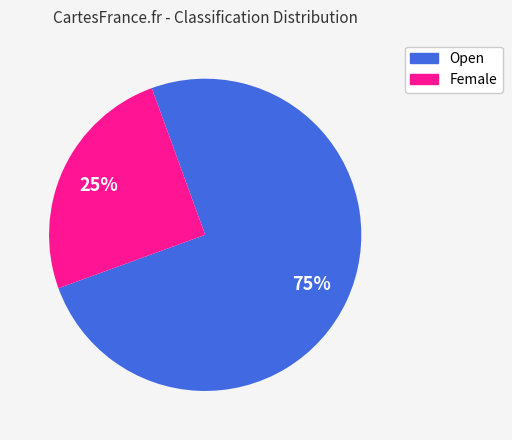

To the nearest percent, what portion does Open represent?

75%